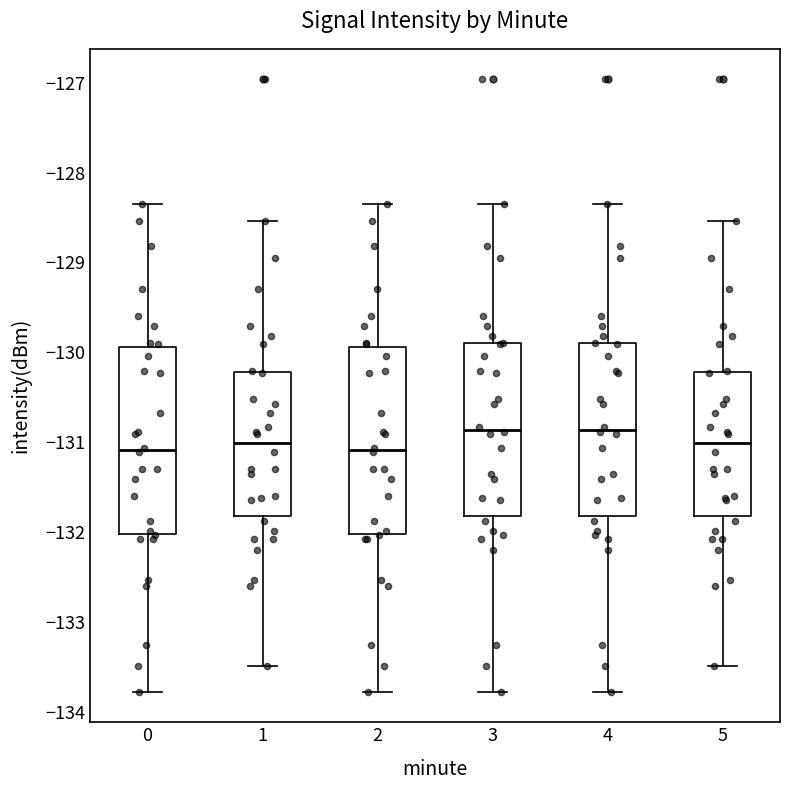

Reading left to right, read every box against the y-axis: the position of its median line, the range the box covers, and the ends of its whiskers. The values are not printed on the chart, so give them approximately, as read against the axis.

0: median -131.1, box -132.0 to -129.9, whiskers -133.8 to -128.3
1: median -131.0, box -131.8 to -130.2, whiskers -133.5 to -128.5
2: median -131.1, box -132.0 to -129.9, whiskers -133.8 to -128.3
3: median -130.9, box -131.8 to -129.9, whiskers -133.8 to -128.3
4: median -130.9, box -131.8 to -129.9, whiskers -133.8 to -128.3
5: median -131.0, box -131.8 to -130.2, whiskers -133.5 to -128.5